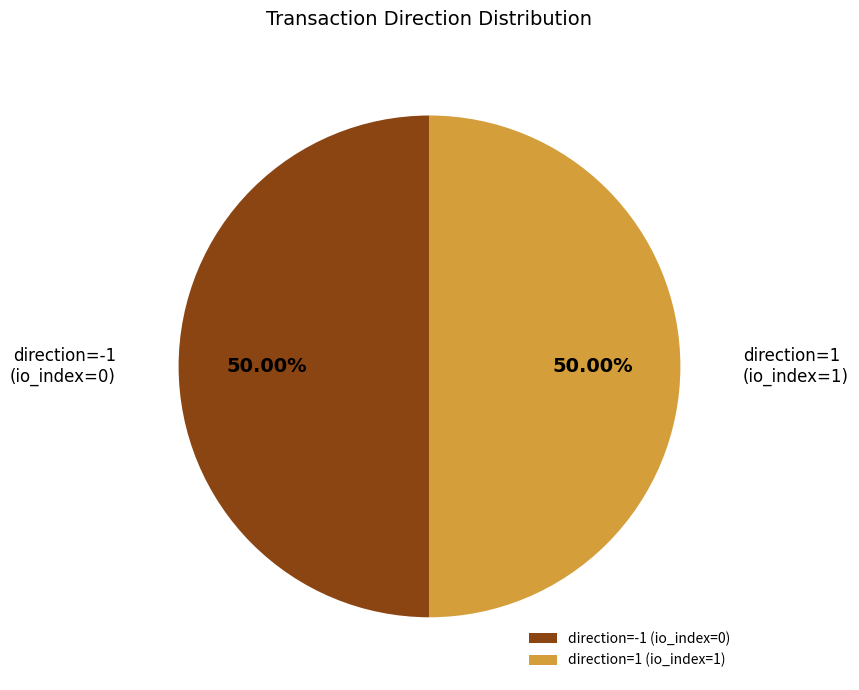

How many slices are in this pie chart?

2